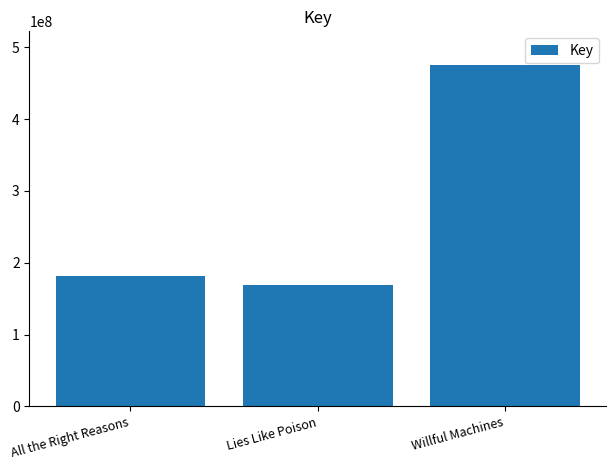

At which category does the chart reach its minimum across all series?

Lies Like Poison